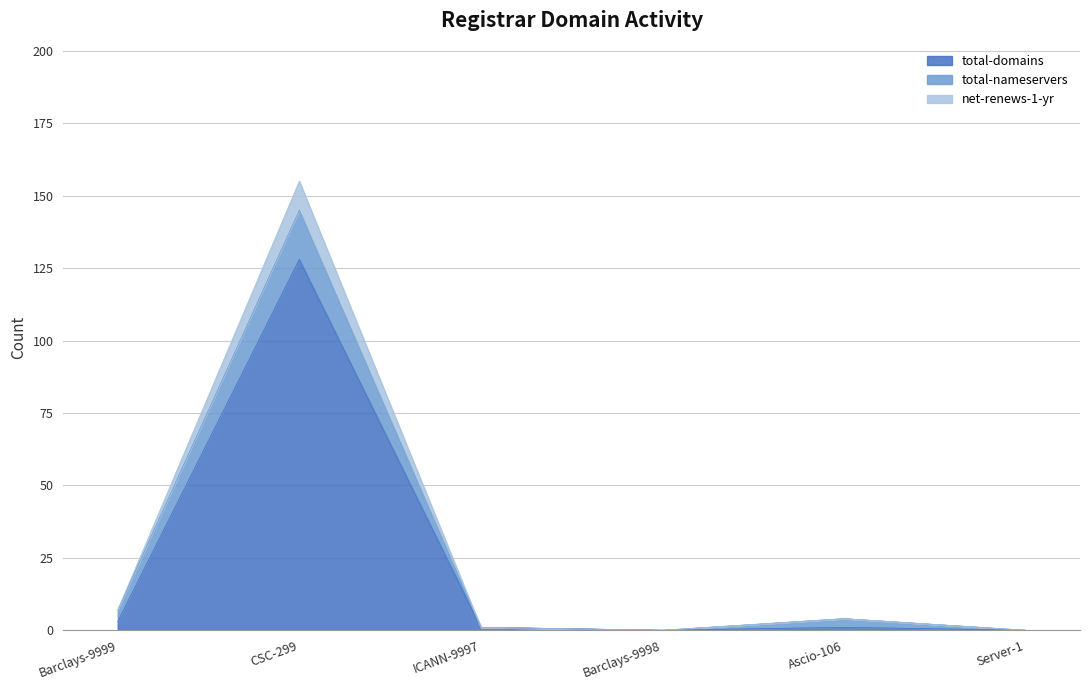

True or false: total-domains and net-renews-1-yr intersect in this chart.

False